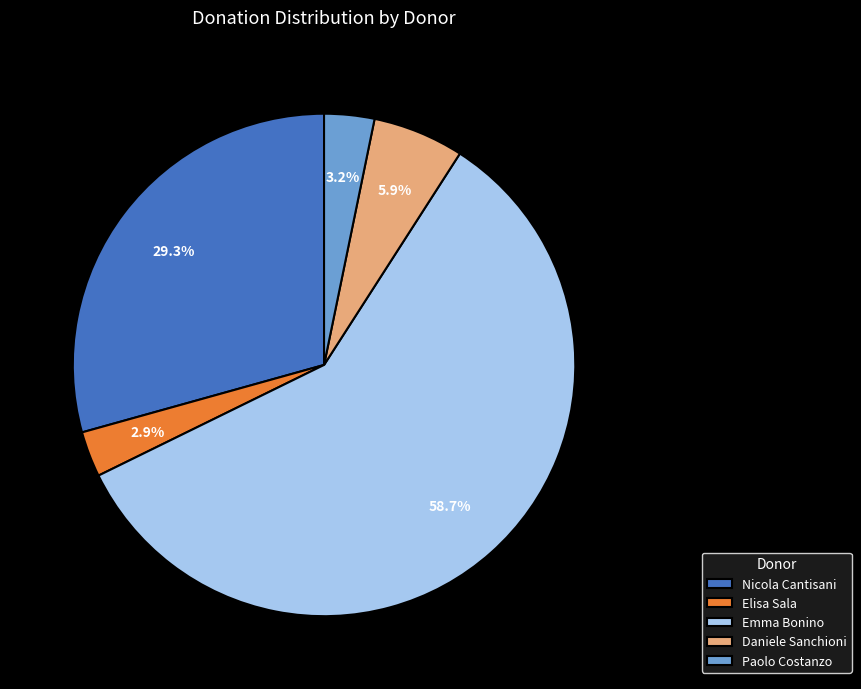

How many segments does this pie chart have?

5